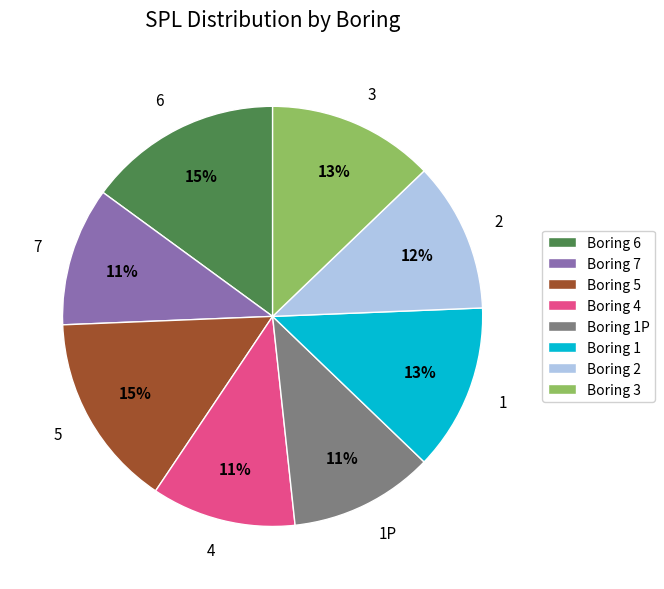

True or false: 7 accounts for 24% of the total.

False